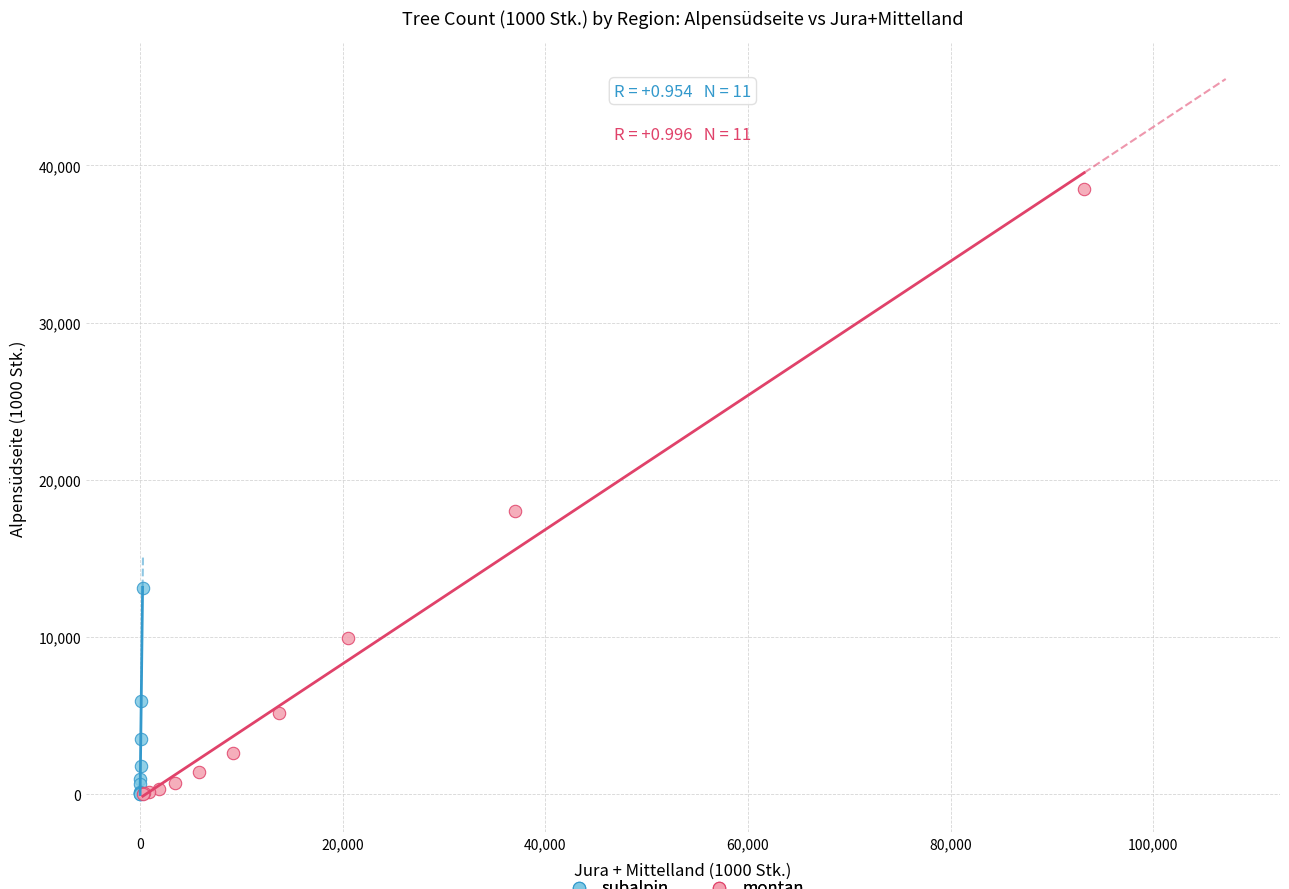

Which series has the widest spread of Y values?

montan